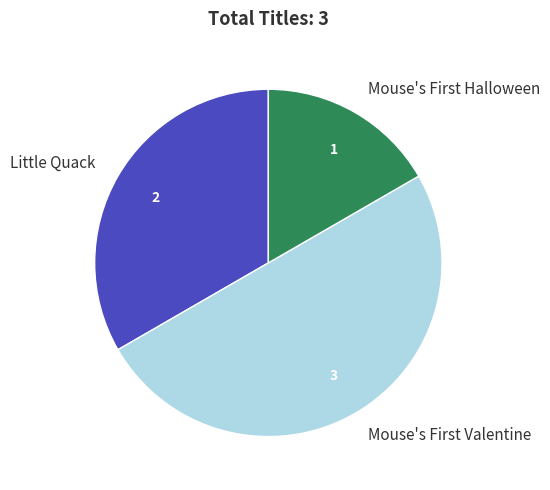

Rank the categories by value from lowest to highest.

Mouse's First Halloween, Little Quack, Mouse's First Valentine